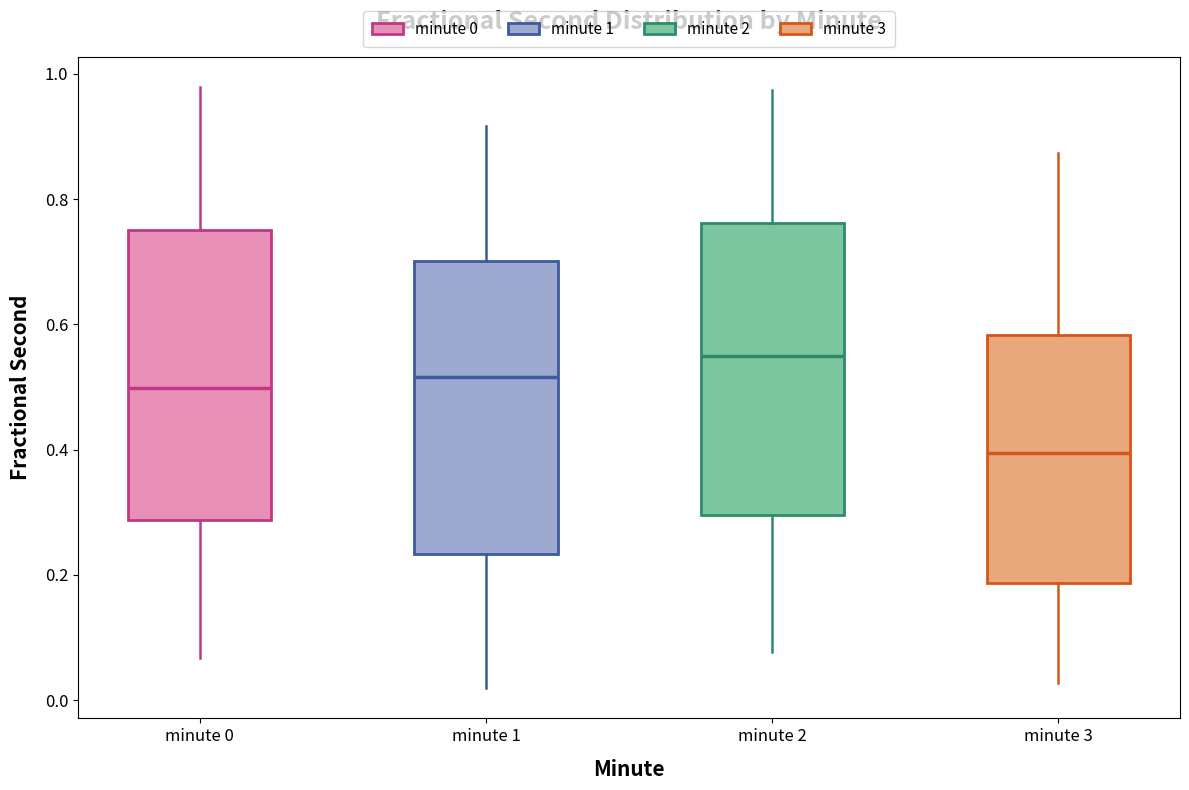

Reading left to right, transcribe this box plot: for each box, give where its median line is, the range the box spans, and where its two whiskers end, as read against the y-axis. The values are not printed on the chart, so give them approximately, as read against the axis.

minute 0: median 0.50, box 0.28 to 0.76, whiskers 0.06 to 0.98
minute 1: median 0.52, box 0.24 to 0.70, whiskers 0.02 to 0.92
minute 2: median 0.54, box 0.30 to 0.76, whiskers 0.08 to 0.98
minute 3: median 0.40, box 0.18 to 0.58, whiskers 0.02 to 0.88